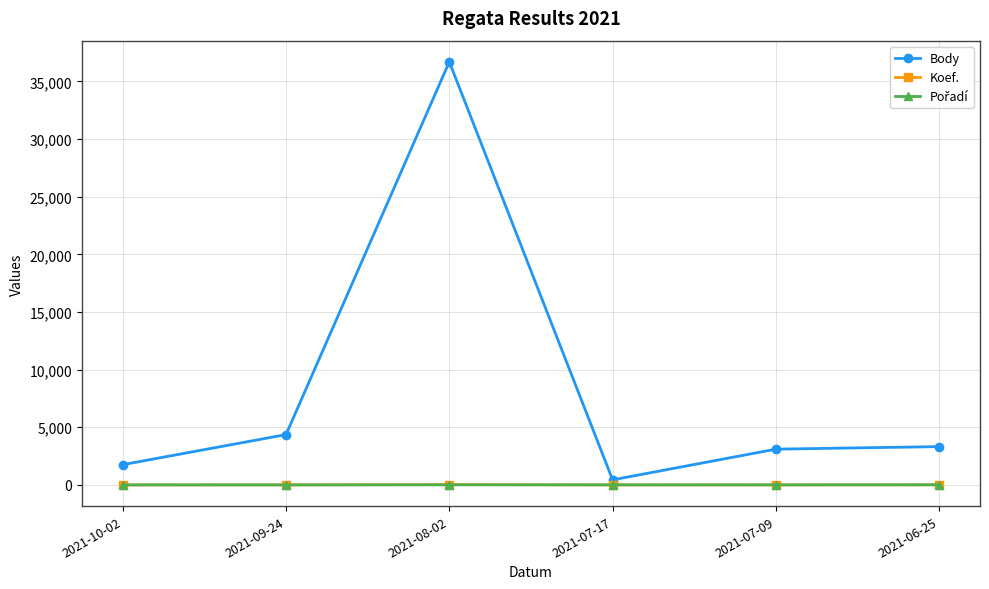

At which category does the chart reach its peak across all series?

2021-08-02